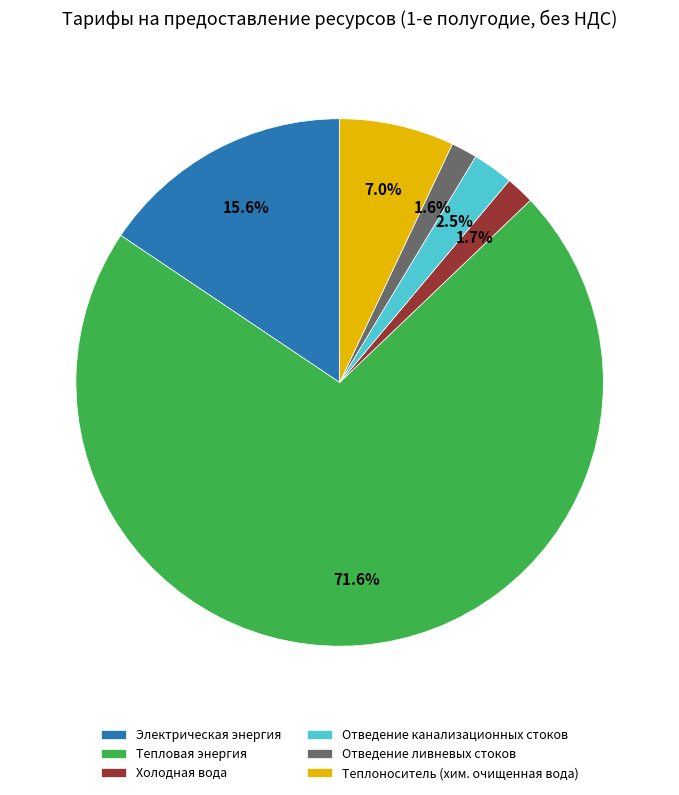

Between Теплоноситель (хим. очищенная вода) and Холодная вода, which is larger?

Теплоноситель (хим. очищенная вода)